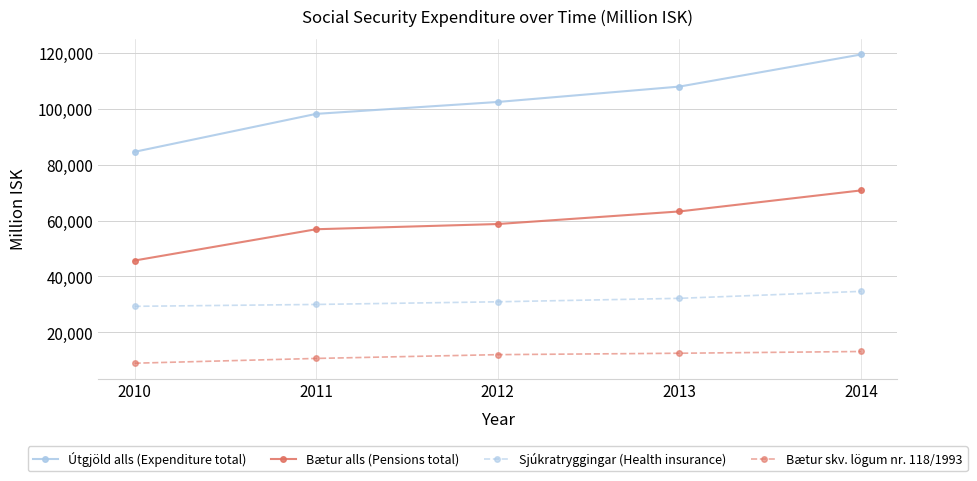

True or false: Bætur skv. lögum nr. 118/1993 has a value of 13143 at 2014.

True